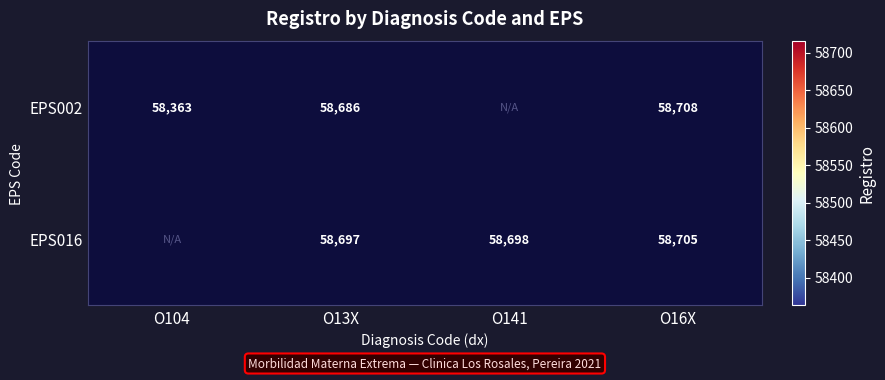

Is the value of EPS016 at O16X greater than the value of EPS002 at O16X?

No